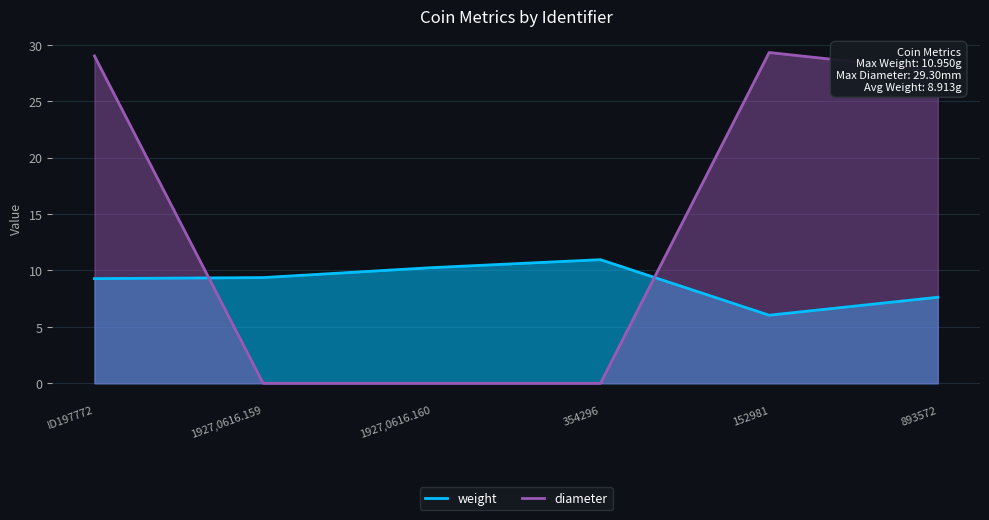

List the series in order of their peak value, highest first.

diameter, weight